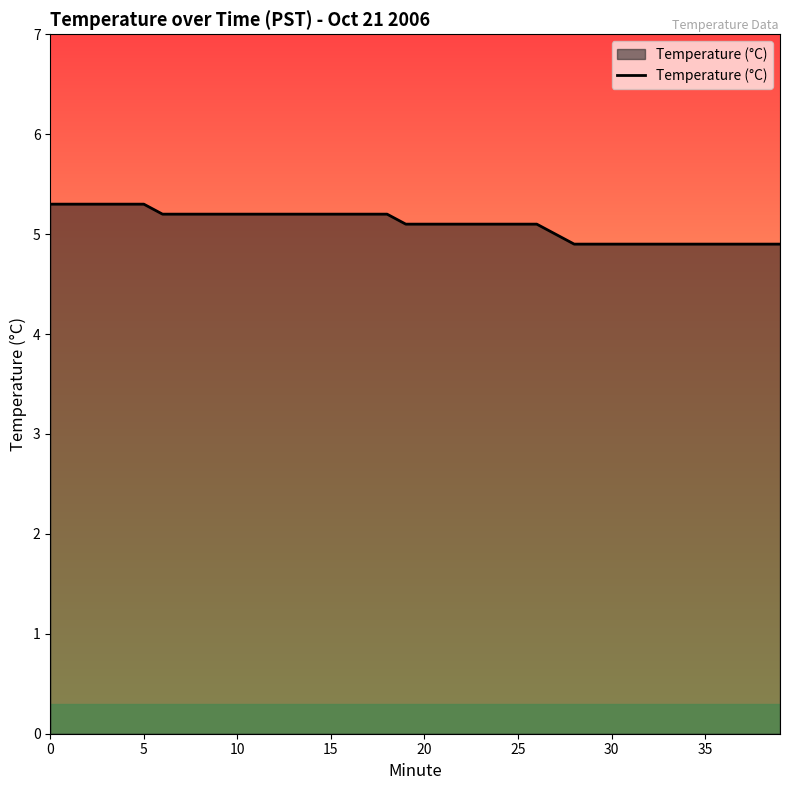

What is the greatest value displayed?

5.3